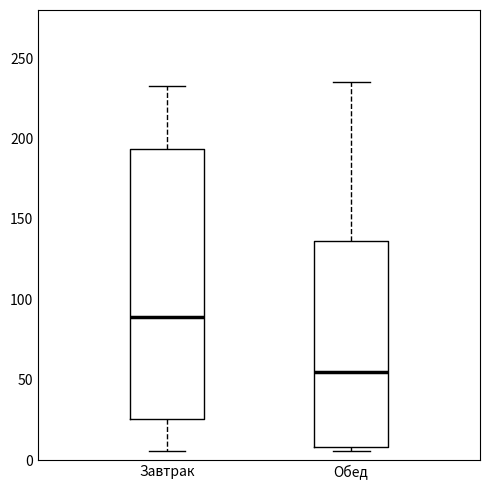

Which box is the tallest, from its lower edge to its upper edge?

Завтрак